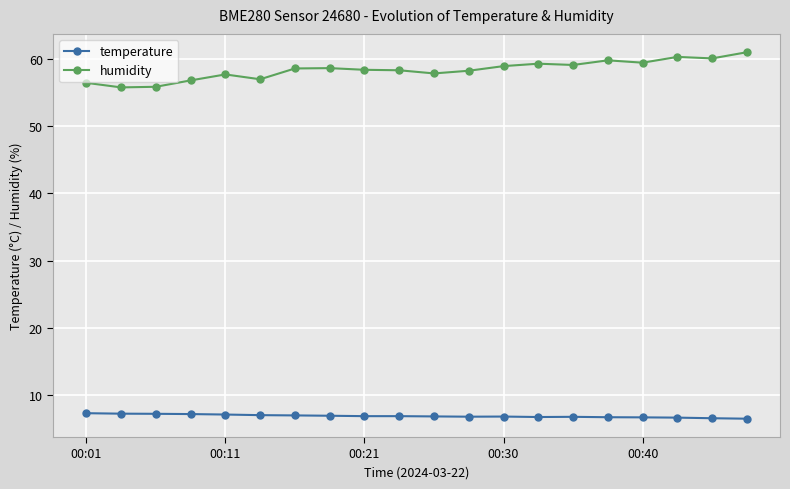

True or false: humidity has more than 1 points higher than both neighbors.

True